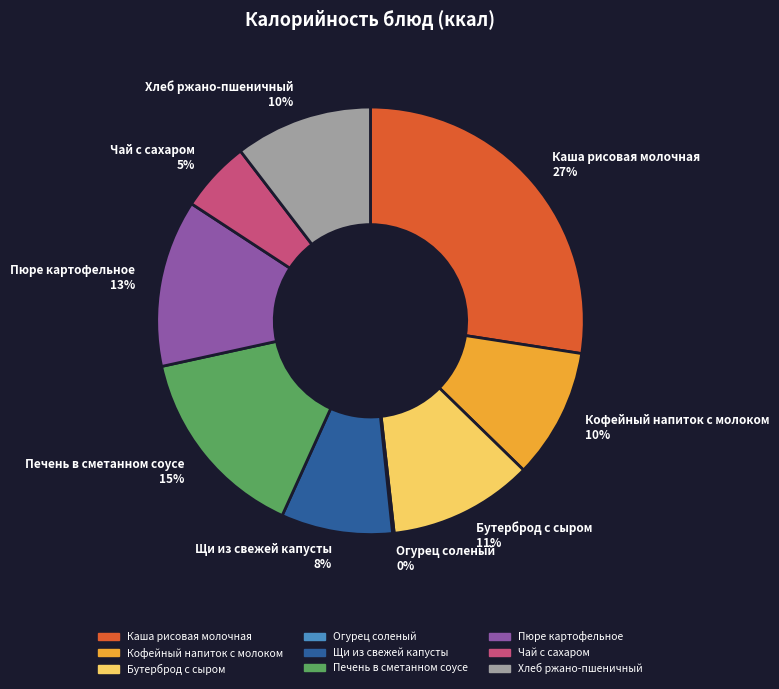

Does any single category account for the majority?

No